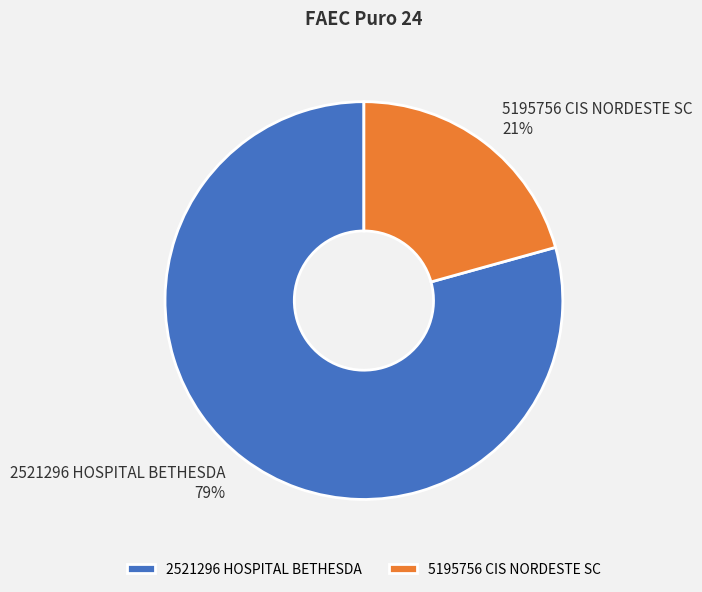

How many segments does this pie chart have?

2